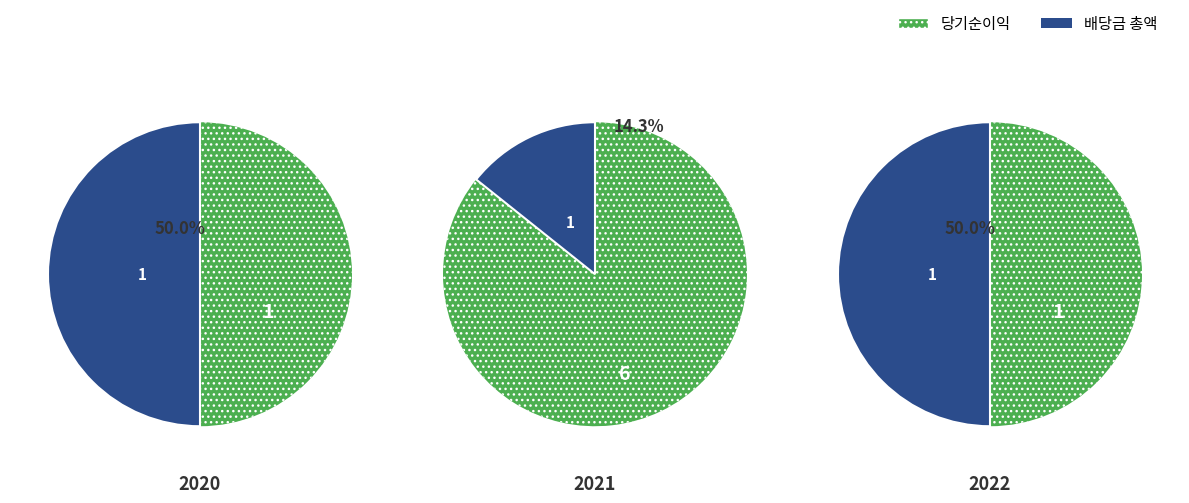

Between 2 and 1, which is larger?

1